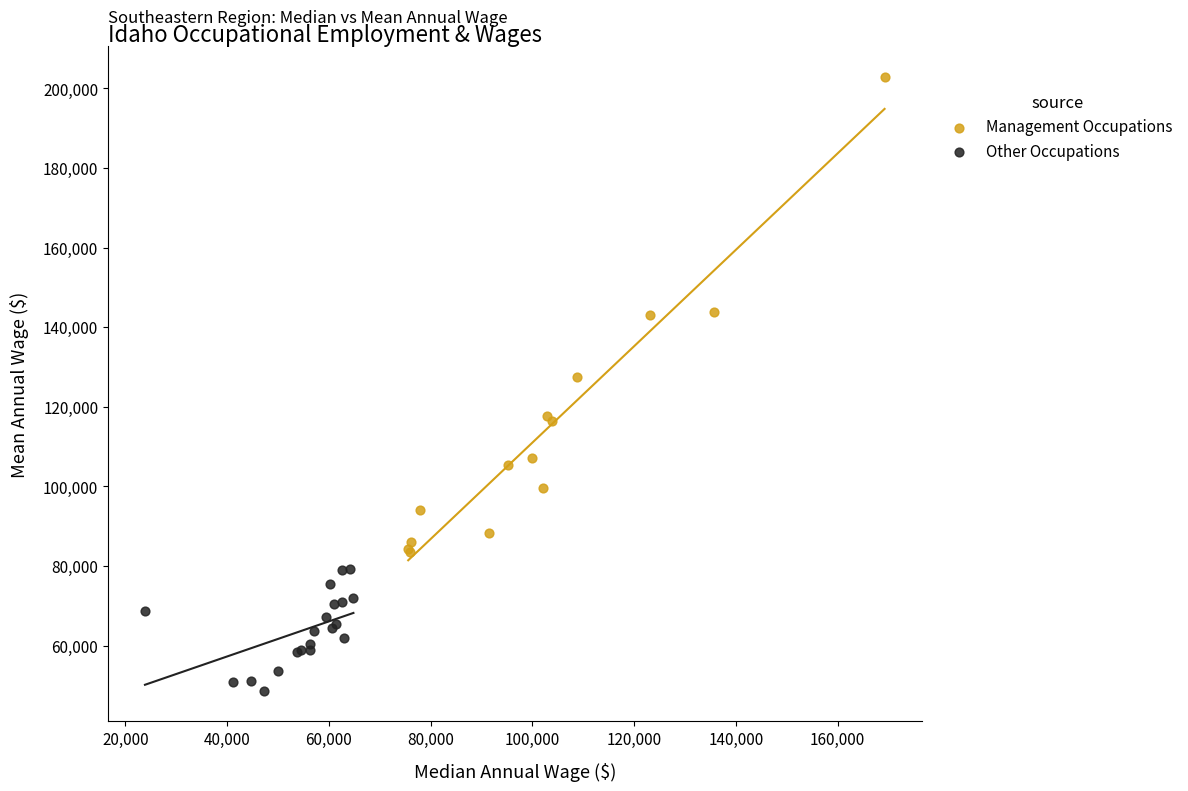

What are all the series names shown in the legend?

Management Occupations, Other Occupations